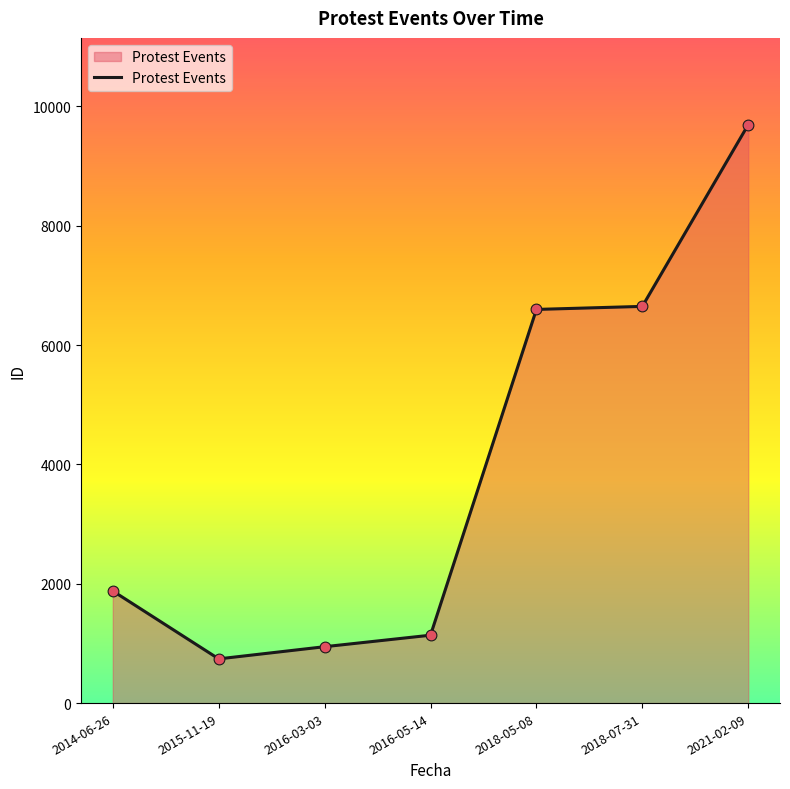

What is the change in value from 2018-05-08 to 2018-07-31?

+51